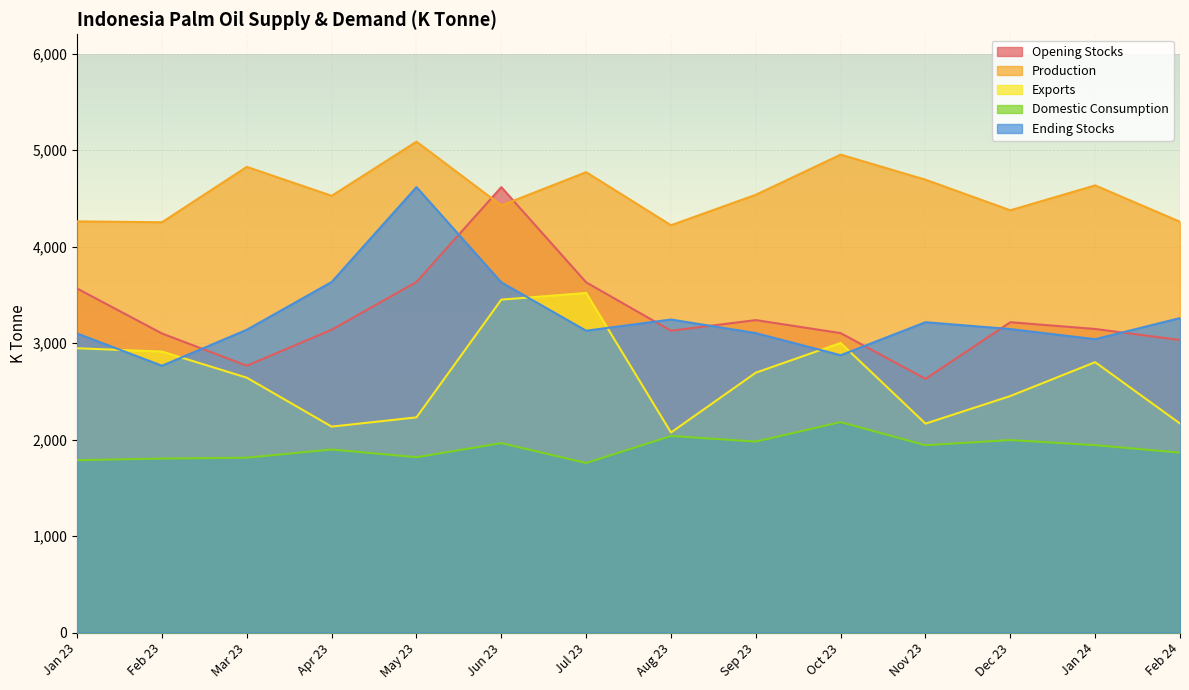

Read the Opening Stocks value at Oct 23, to the nearest 100.

3100